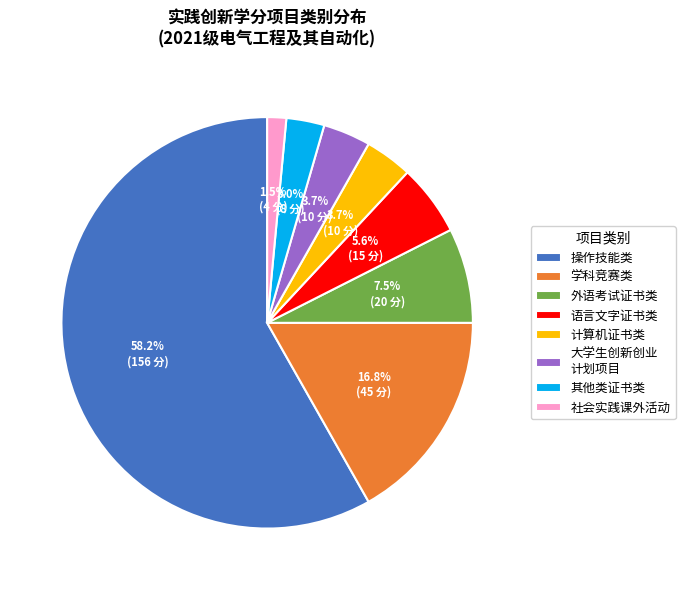

What percentage is the 计算机证书类 slice, to the nearest percent?

4%